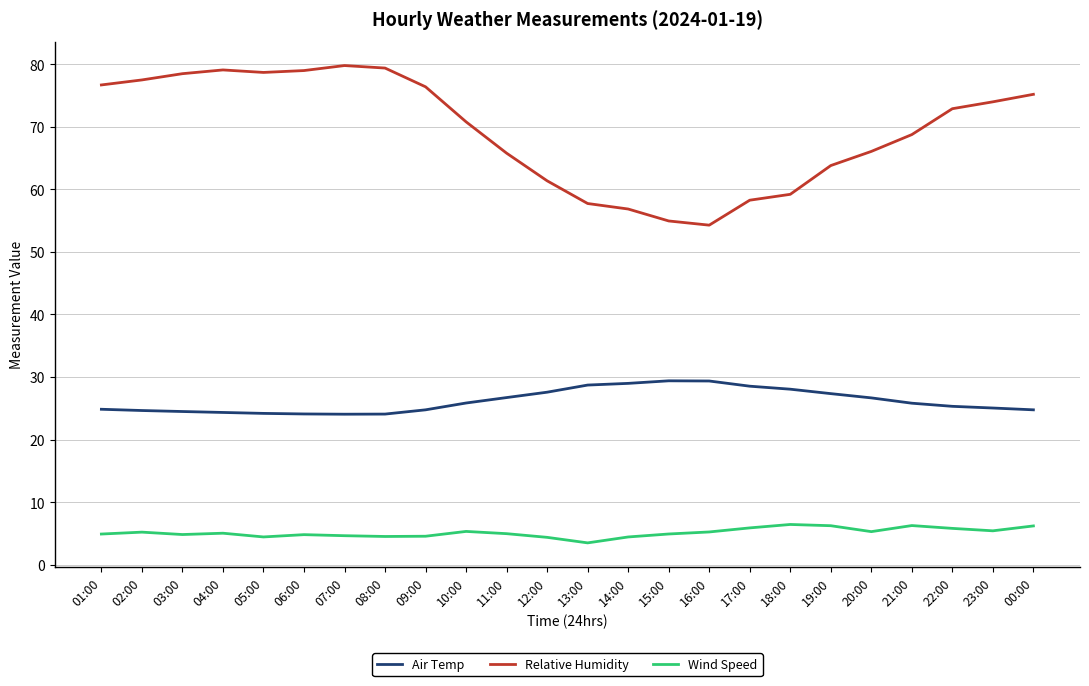

What are all the series names shown in the legend?

Air Temp, Relative Humidity, Wind Speed